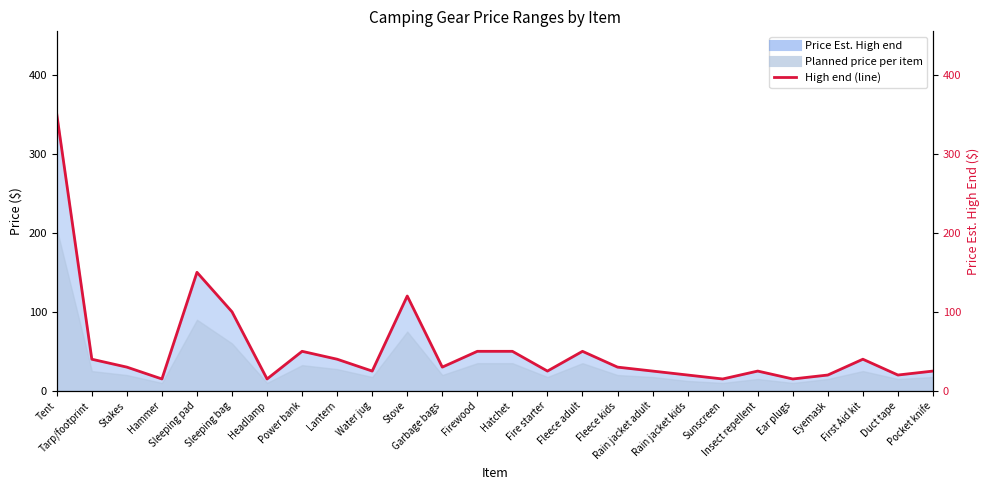

Reading left to right, transcribe all the data shown in this chart.

Tent=350	Tarp/footprint=40	Stakes=30	Hammer=15	Sleeping pad=150	Sleeping bag=100	Headlamp=15	Power bank=50	Lantern=40	Water jug=25	Stove=120	Garbage bags=30	Firewood=50	Hatchet=50	Fire starter=25	Fleece adult=50	Fleece kids=30	Rain jacket adult=25	Rain jacket kids=20	Sunscreen=15	Insect repellent=25	Ear plugs=15	Eyemask=20	First Aid kit=40	Duct tape=20	Pocket knife=25